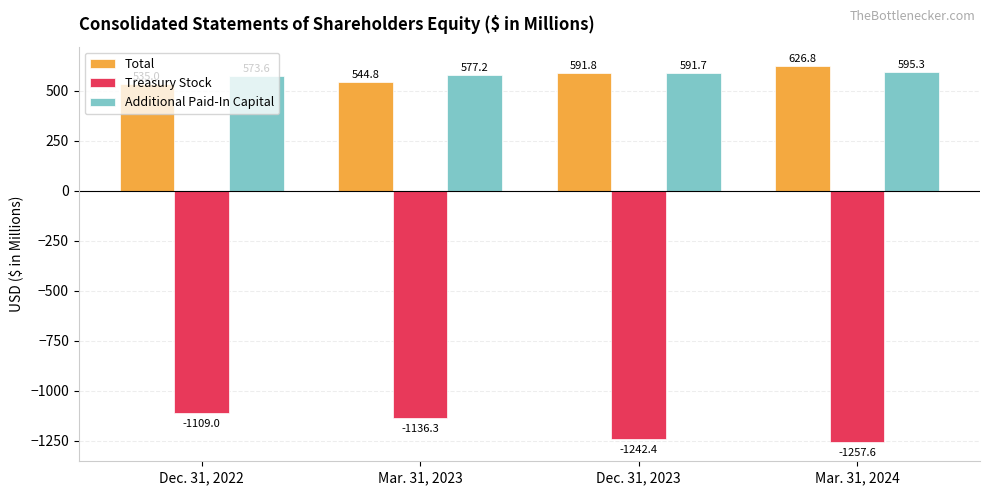

How many series are shown in this chart?

3